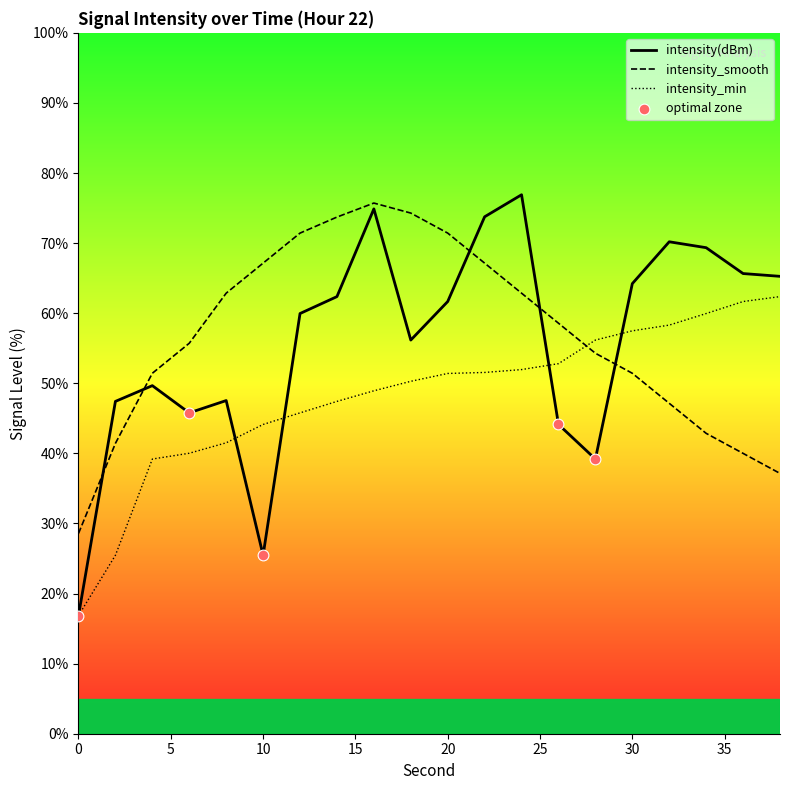

Which series has the largest total across all categories?

intensity_smooth